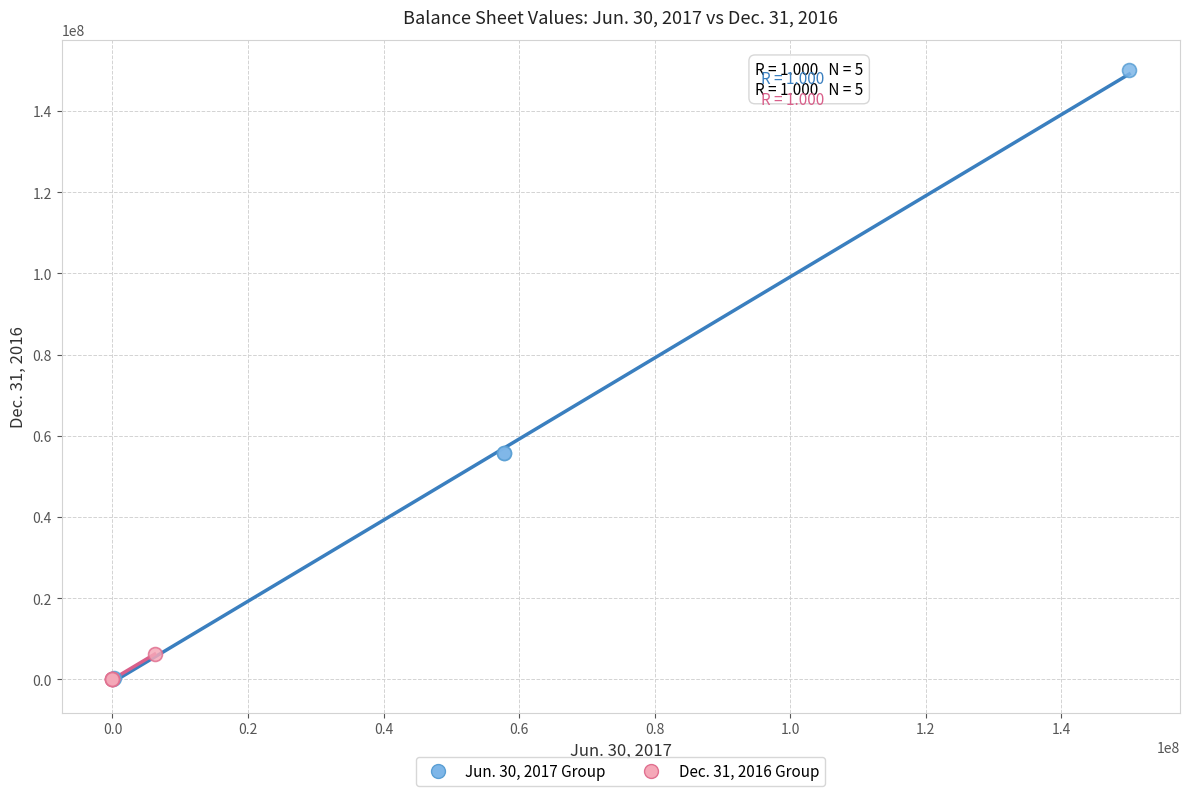

Which series has the widest spread of Y values?

Jun. 30, 2017 Group